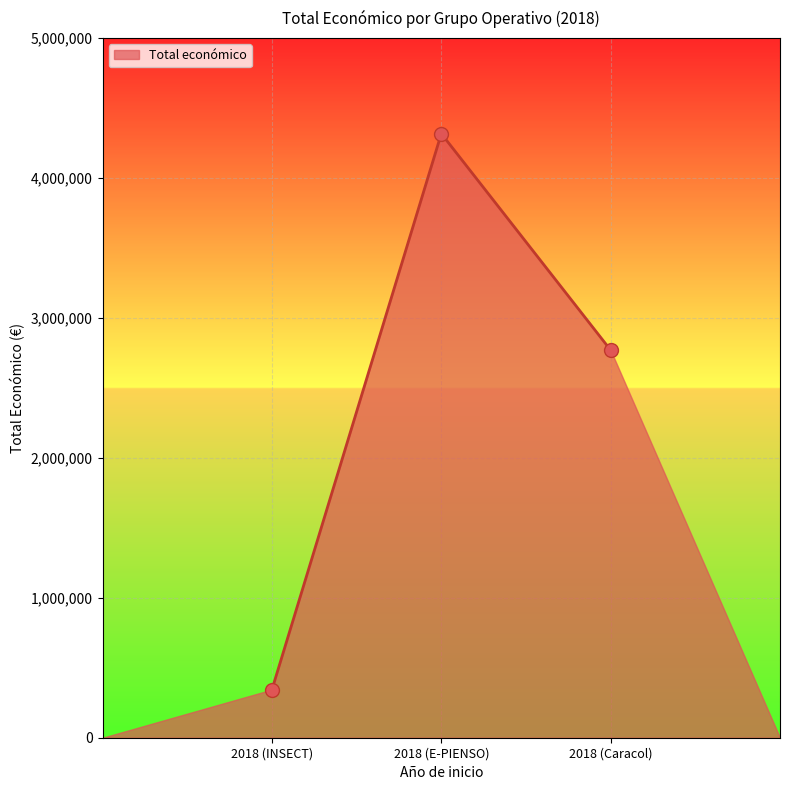

What is the ratio of the value at 2018 (INSECT) to the value at 2018 (Caracol)?

0.1